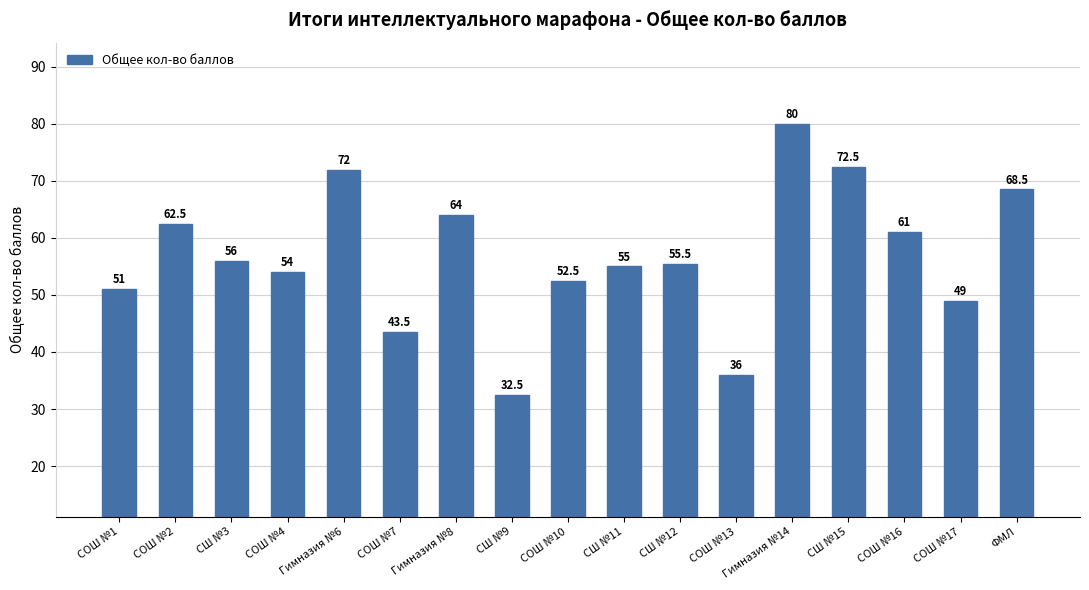

Are the bars horizontal?

No